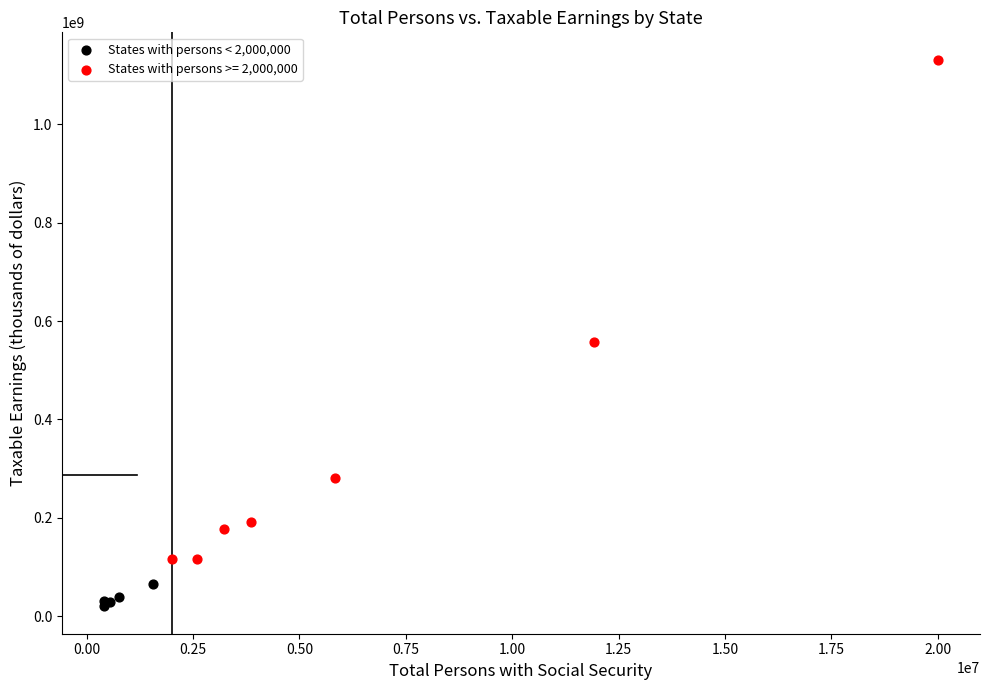

Which series reaches the maximum Y coordinate?

States with persons >= 2,000,000